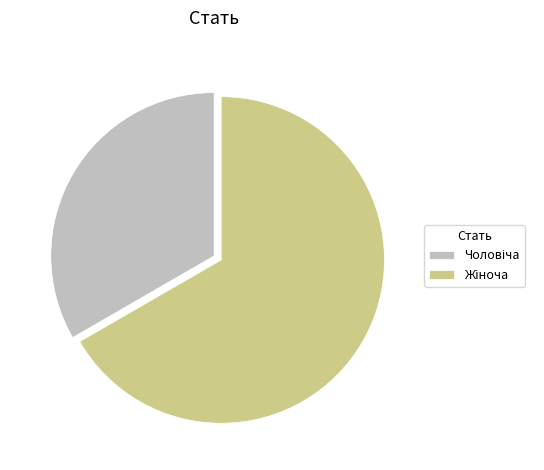

Does any single category account for the majority?

Yes